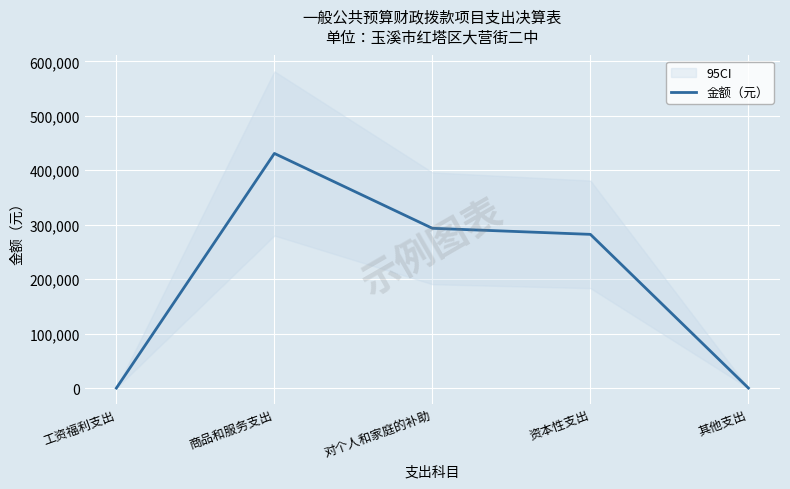

What is the sum of all values?

1006406.4